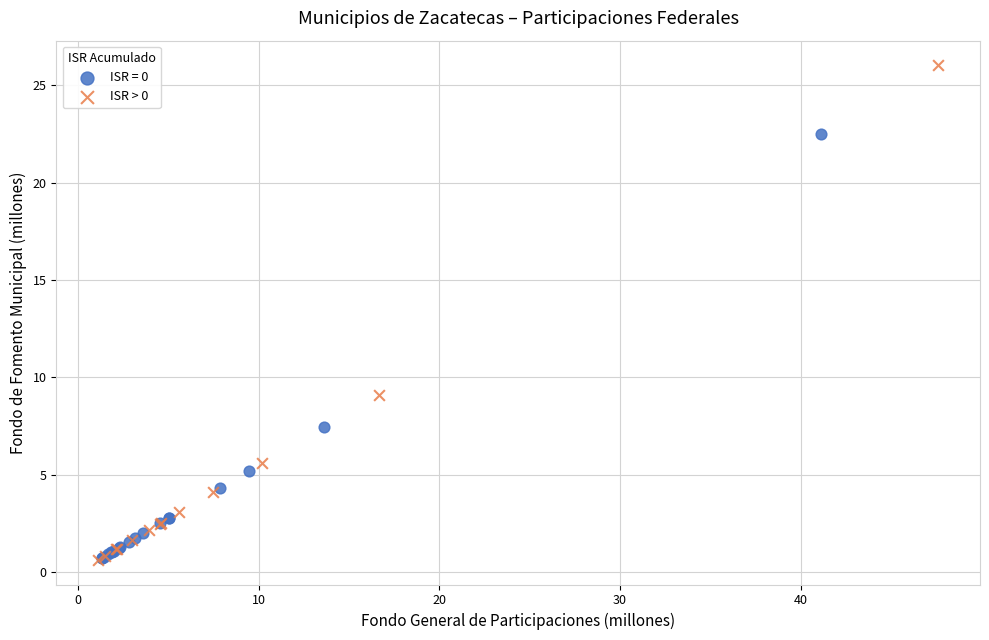

Which series contains the highest Y value?

ISR > 0